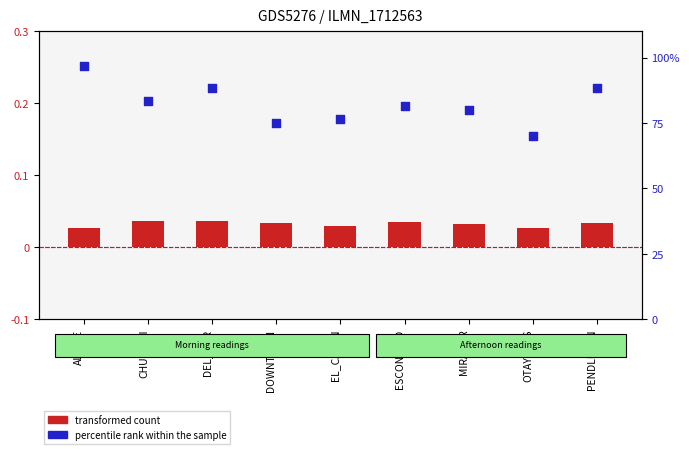

Which series contains the lowest Y value?

transformed count